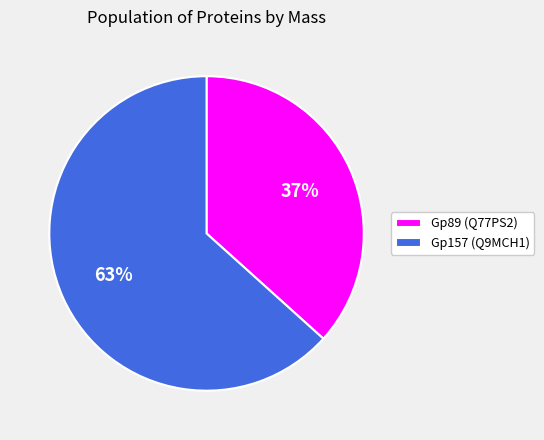

To the nearest percent, what is the average slice percentage?

50%